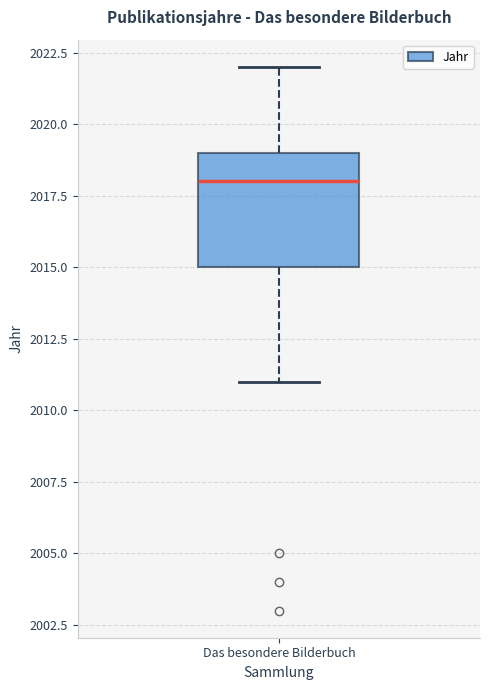

Transcribe this box plot: give where the median line is, the range the box spans, and where the two whiskers end, as read against the y-axis. The values are not printed on the chart, so give them approximately, as read against the axis.

median 2018, box 2015 to 2019, whiskers 2011 to 2022